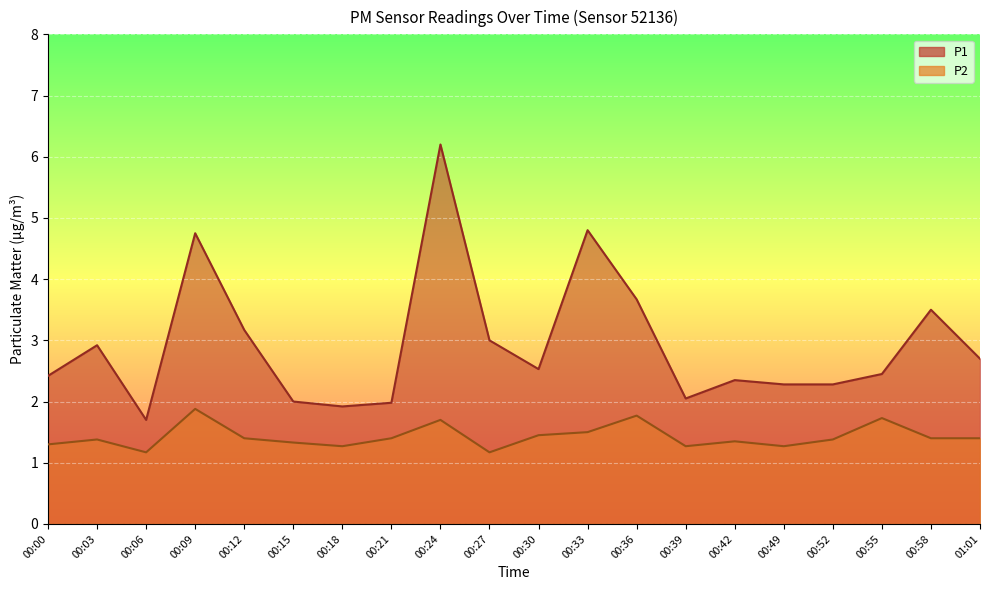

Reading left to right, extract all data points from this chart.

P1: 00:00=2.4	00:03=2.9	00:06=1.7	00:09=4.8	00:12=3.2	00:15=2.0	00:18=1.9	00:21=2.0	00:24=6.2	00:27=3.0	00:30=2.5	00:33=4.8	00:36=3.7	00:39=2.0	00:42=2.4	00:49=2.3	00:52=2.3	00:55=2.5	00:58=3.5	01:01=2.7
P2: 00:00=1.3	00:03=1.4	00:06=1.2	00:09=1.9	00:12=1.4	00:15=1.3	00:18=1.3	00:21=1.4	00:24=1.7	00:27=1.2	00:30=1.4	00:33=1.5	00:36=1.8	00:39=1.3	00:42=1.4	00:49=1.3	00:52=1.4	00:55=1.7	00:58=1.4	01:01=1.4